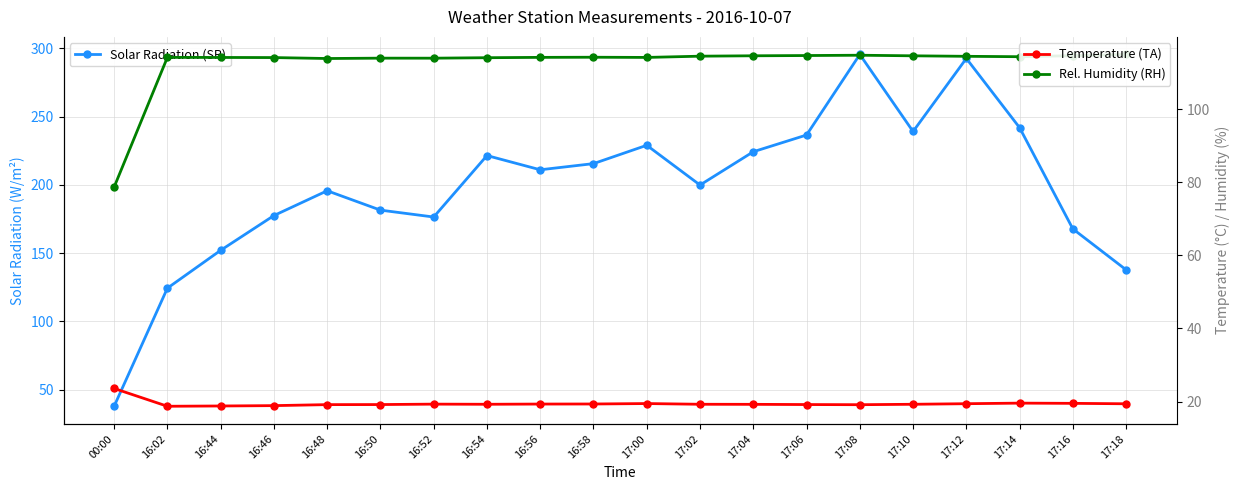

True or false: Rel. Humidity (RH) and Solar Radiation (SR) intersect in this chart.

True